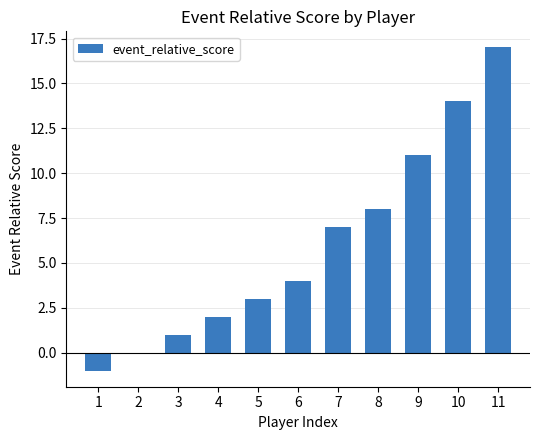

What is the sum of all values?

66